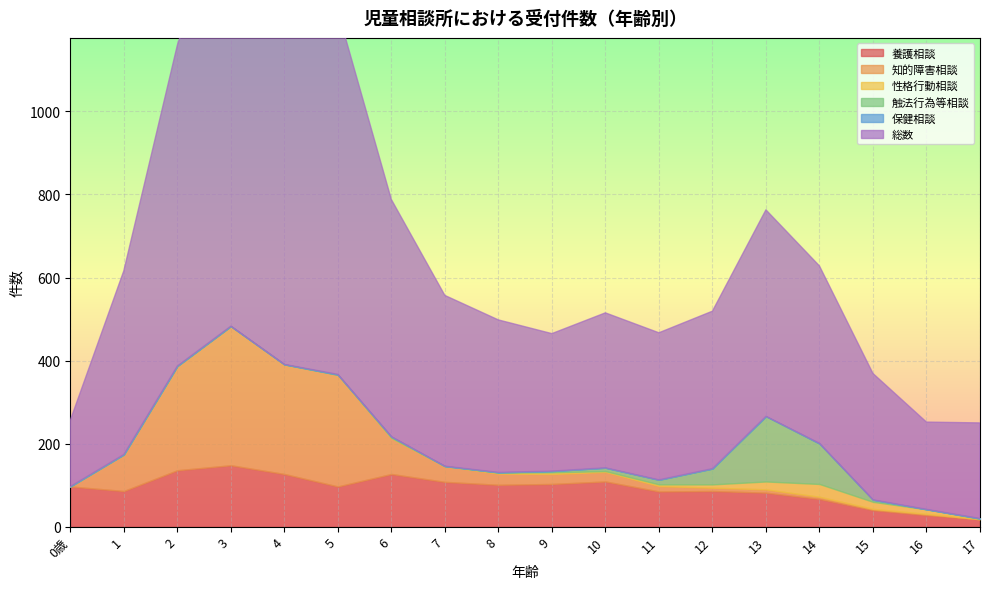

At which category is the sum across all series the highest?

3